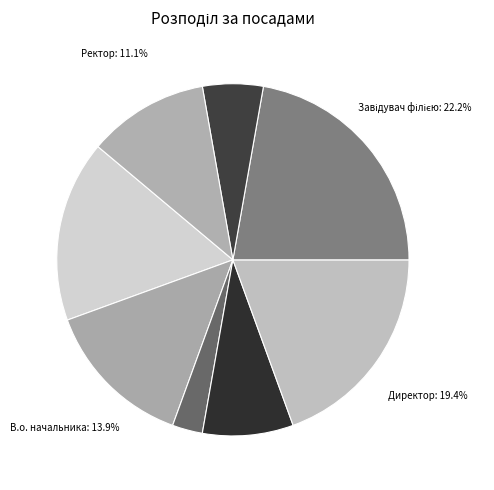

Which has a higher value, Директор or Генеральний директор?

Директор